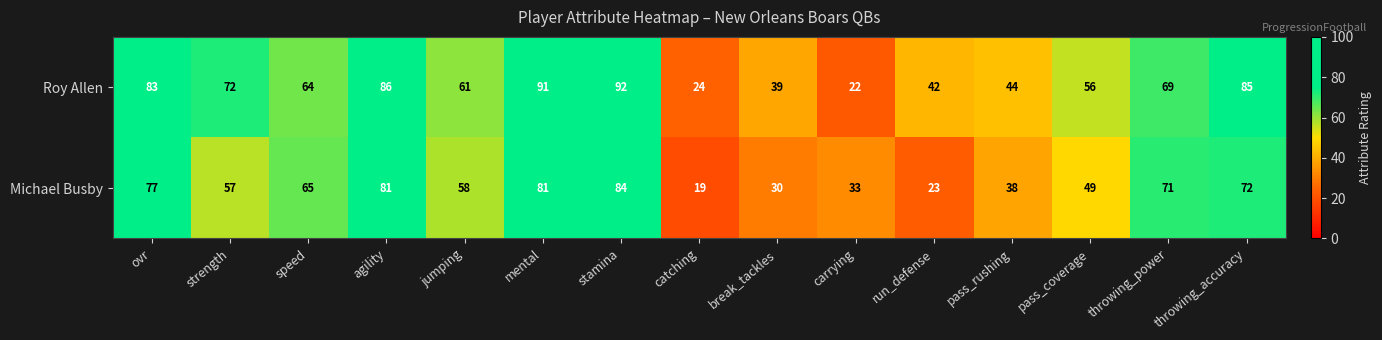

Rank the series at break_tackles from highest to lowest value.

Roy Allen, Michael Busby